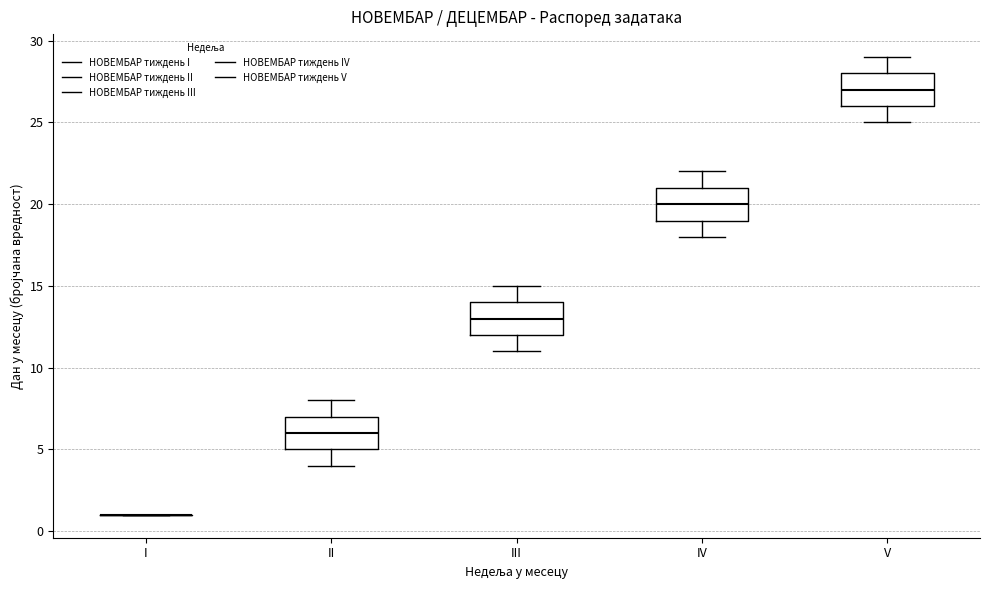

Reading left to right, transcribe this box plot: for each box, give where its median line is, the range the box spans, and where its two whiskers end, as read against the y-axis. The values are not printed on the chart, so give them approximately, as read against the axis.

I: box collapsed to a line at 1, whiskers 1 to 1
II: median 6, box 5 to 7, whiskers 4 to 8
III: median 13, box 12 to 14, whiskers 11 to 15
IV: median 20, box 19 to 21, whiskers 18 to 22
V: median 27, box 26 to 28, whiskers 25 to 29